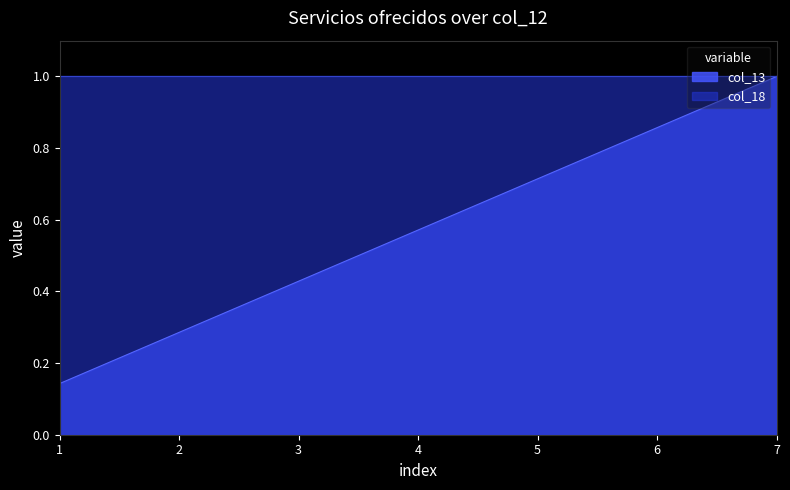

The col_13 series shows 0.3 at 5. True or false?

False